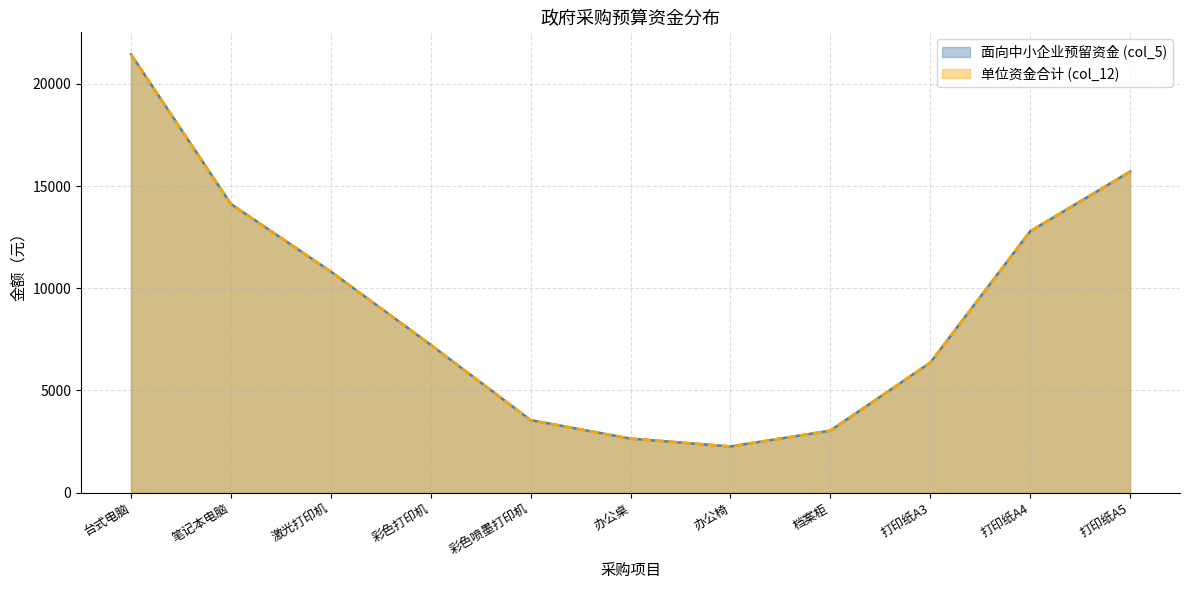

Does the chart have visible grid lines?

Yes